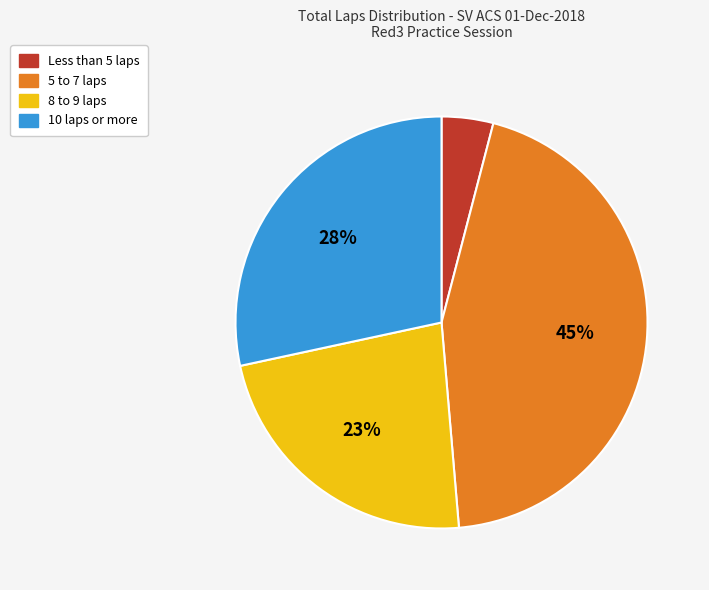

What is the ratio of the value at 8 to 9 laps to the value at 5 to 7 laps?

0.5